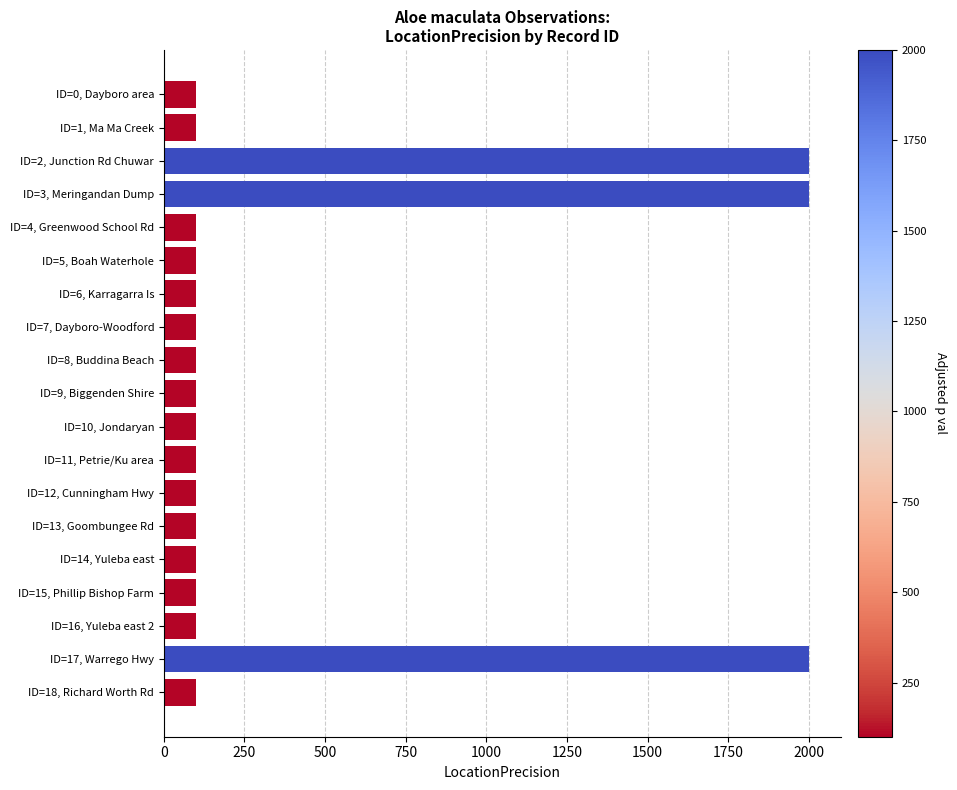

What is the maximum value shown in the chart?

2000